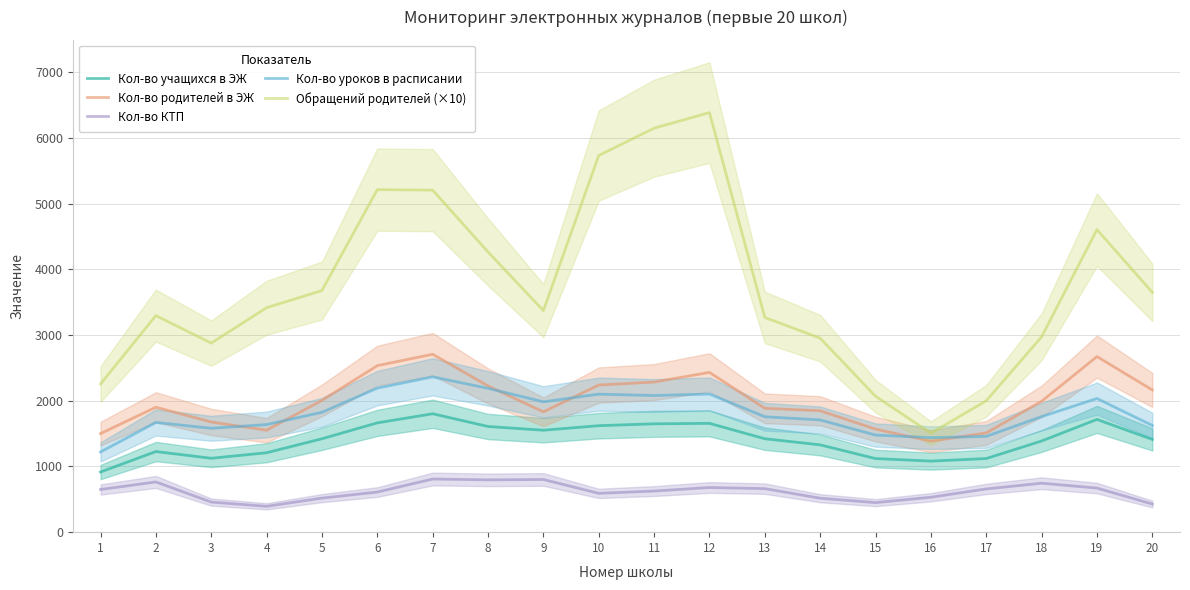

What is the sum of all Обращений родителей (×10) values?

74905.0